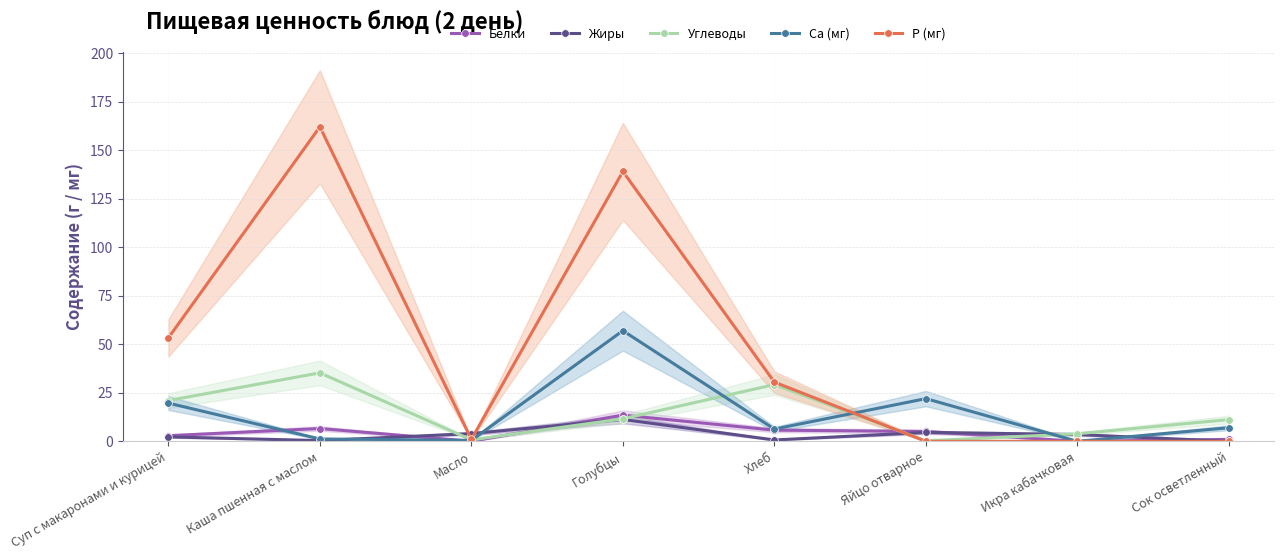

Does the chart have visible grid lines?

Yes